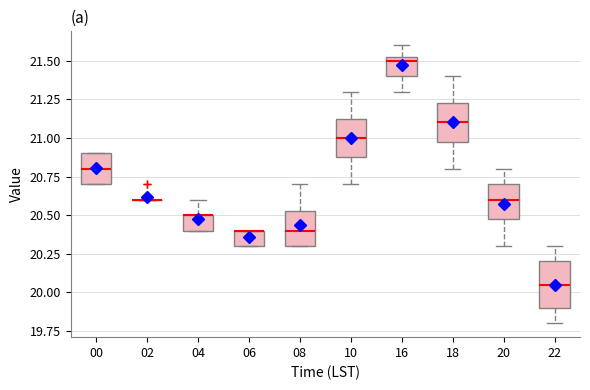

Reading left to right, read every box against the y-axis: the position of its median line, the range the box covers, and the ends of its whiskers. The values are not printed on the chart, so give them approximately, as read against the axis.

00: median 20.80, box 20.70 to 20.90, whiskers 20.70 to 20.90
02: box collapsed to a line at 20.60, whiskers 20.60 to 20.60
04: median 20.50 (drawn on the box's upper edge), box 20.40 to 20.50, whiskers 20.40 to 20.60
06: median 20.40 (drawn on the box's upper edge), box 20.30 to 20.40, whiskers 20.30 to 20.40
08: median 20.40, box 20.30 to 20.55, whiskers 20.30 to 20.70
10: median 21.00, box 20.90 to 21.15, whiskers 20.70 to 21.30
16: median 21.50, box 21.40 to 21.55, whiskers 21.30 to 21.60
18: median 21.10, box 21.00 to 21.25, whiskers 20.80 to 21.40
20: median 20.60, box 20.50 to 20.70, whiskers 20.30 to 20.80
22: median 20.05, box 19.90 to 20.20, whiskers 19.80 to 20.30